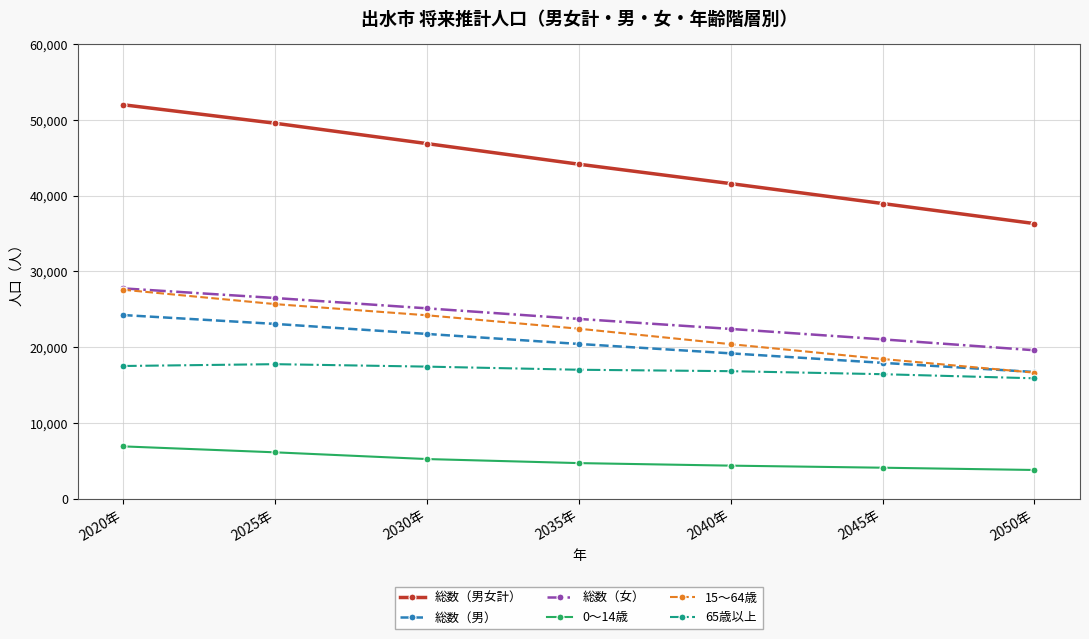

What is the sum of the 65歳以上 values at 2045年 and 2050年?

32321